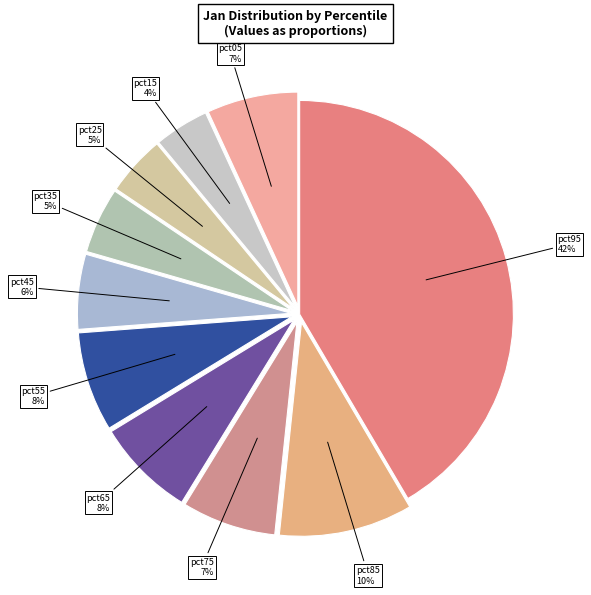

Is the sum of pct25 and pct45 greater than half?

No